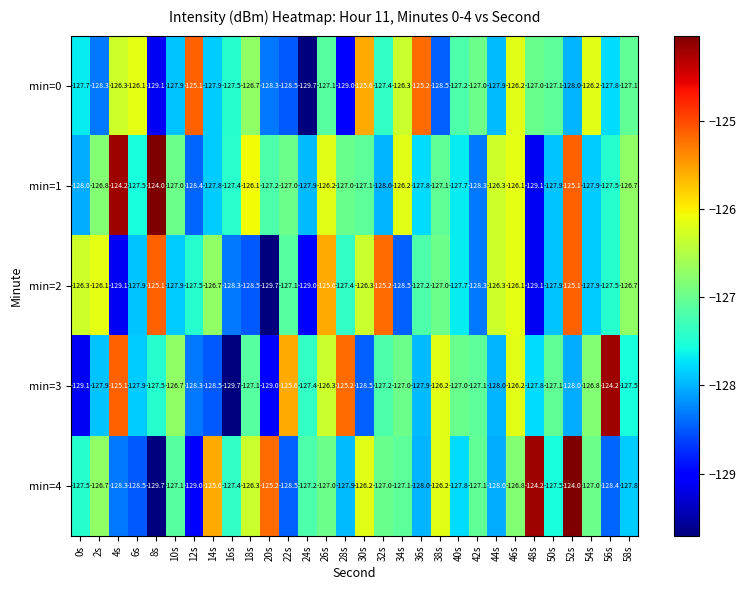

At which label does min=1 reach its minimum?

48s